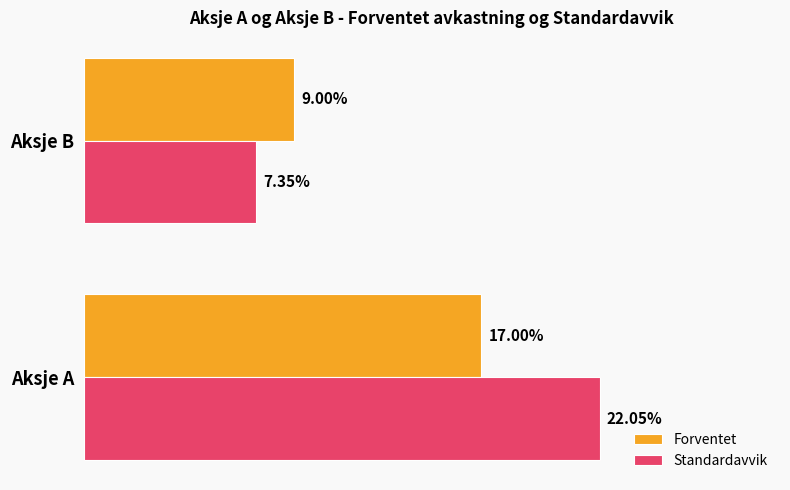

What are all the series names shown in the legend?

Forventet, Standardavvik